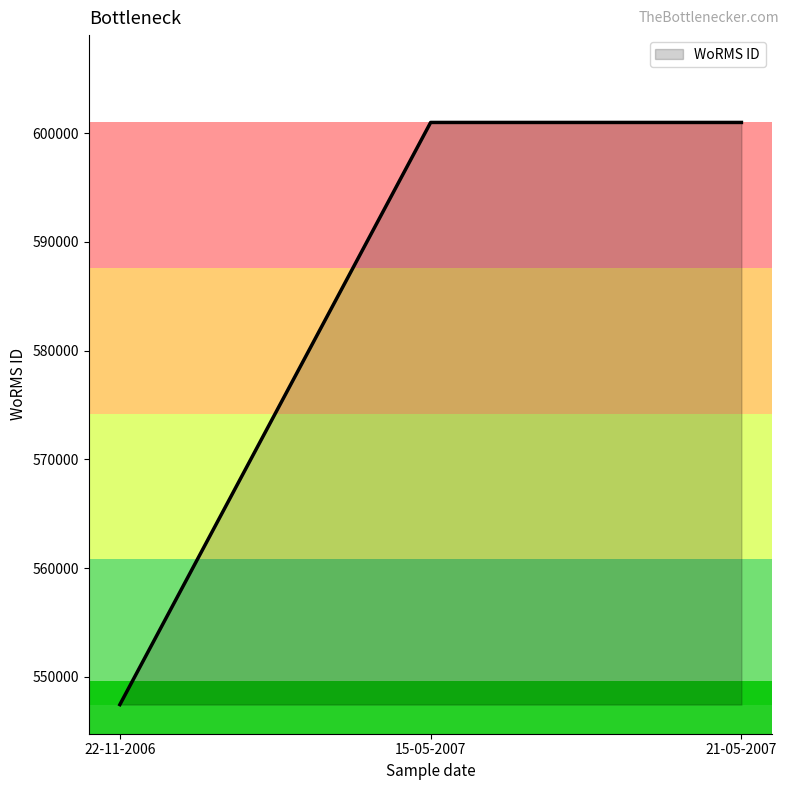

Which label corresponds to the smallest value in the chart?

22-11-2006